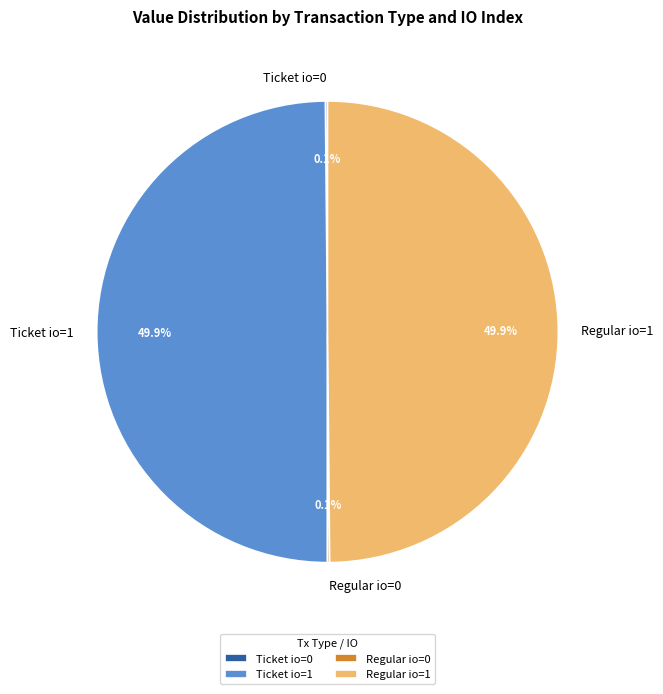

What percentage is the Regular io=1 slice, to the nearest percent?

50%